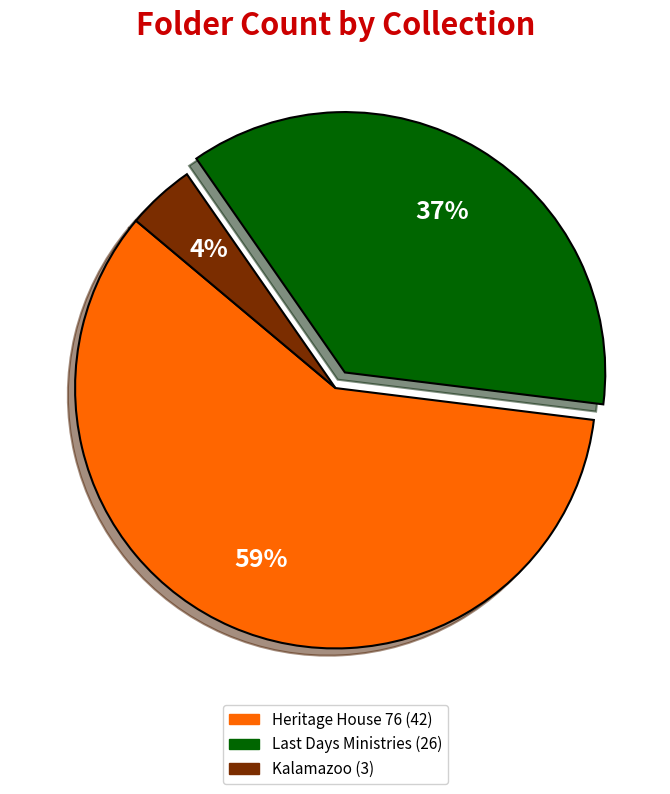

To the nearest percent, what portion does Kalamazoo represent?

4%